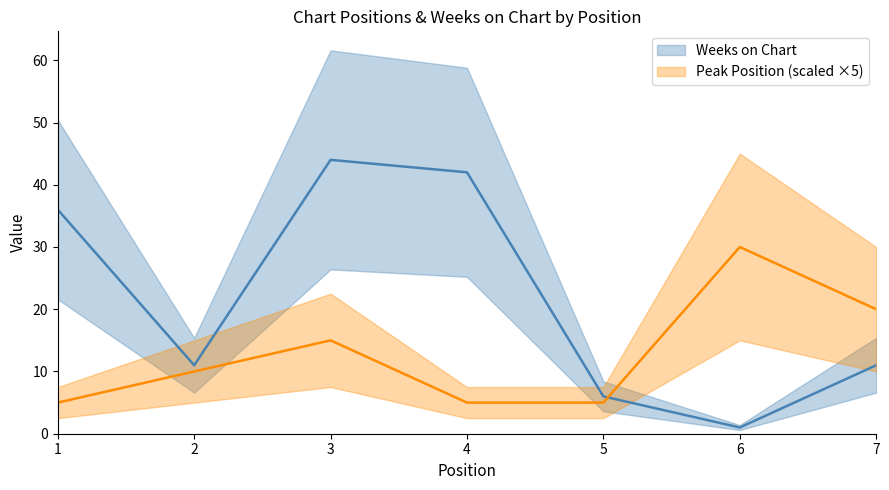

Between 5 and 4, which is larger?

4